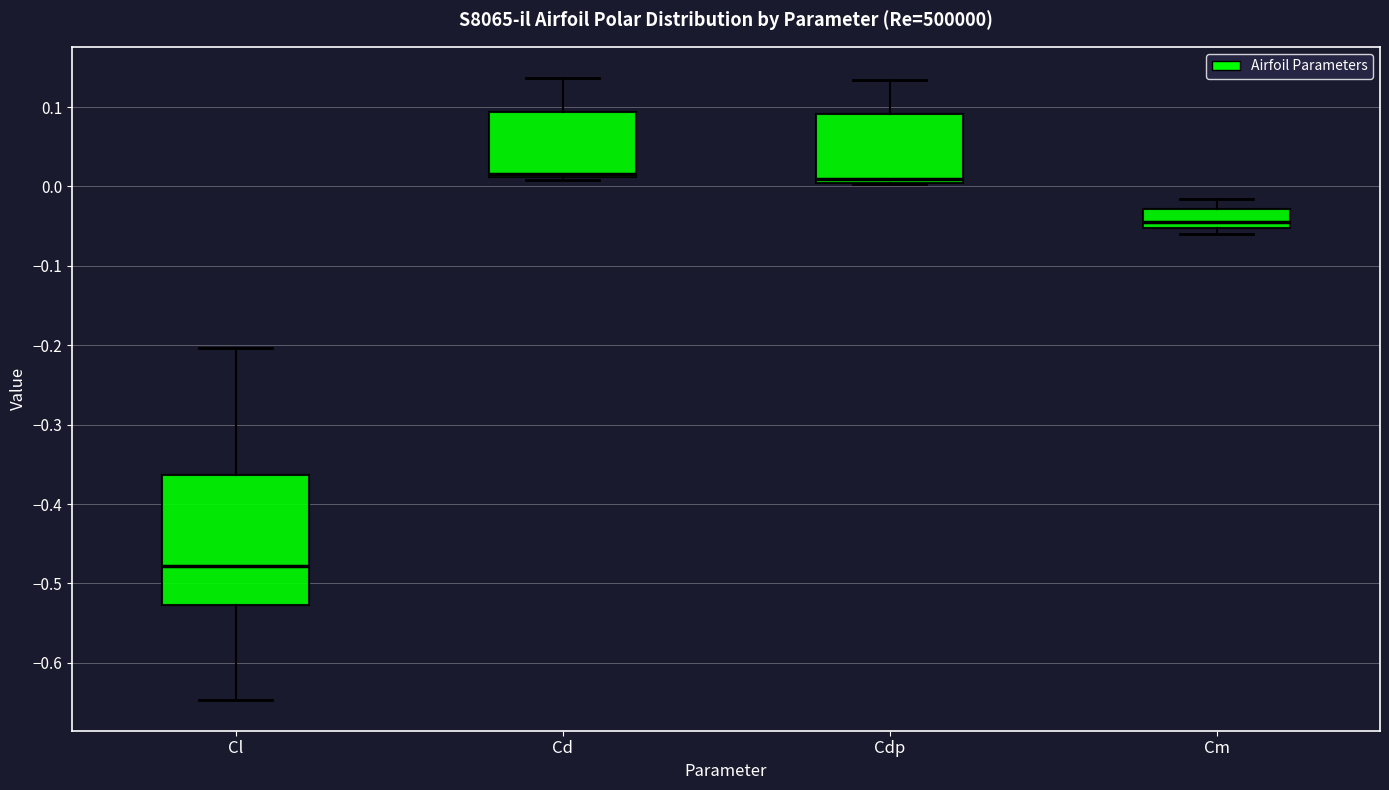

Reading left to right, transcribe this box plot: for each box, give where its median line is, the range the box spans, and where its two whiskers end, as read against the y-axis. The values are not printed on the chart, so give them approximately, as read against the axis.

Cl: median -0.48, box -0.53 to -0.36, whiskers -0.65 to -0.20
Cd: median 0.02, box 0.01 to 0.09, whiskers 0.01 (just below the box's lower edge) to 0.14
Cdp: median 0.01, box 0.00 to 0.09, whiskers 0.00 to 0.13
Cm: median -0.05 (just above the box's lower edge), box -0.05 to -0.03, whiskers -0.06 to -0.02